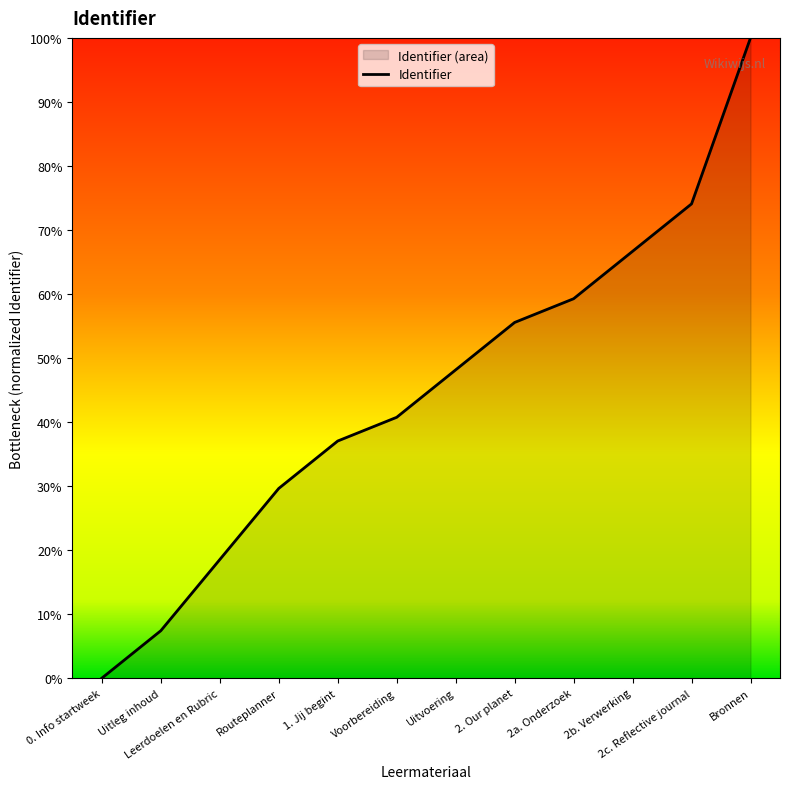

What is the ratio of the value at 2a. Onderzoek to the value at Uitleg inhoud?

8.0